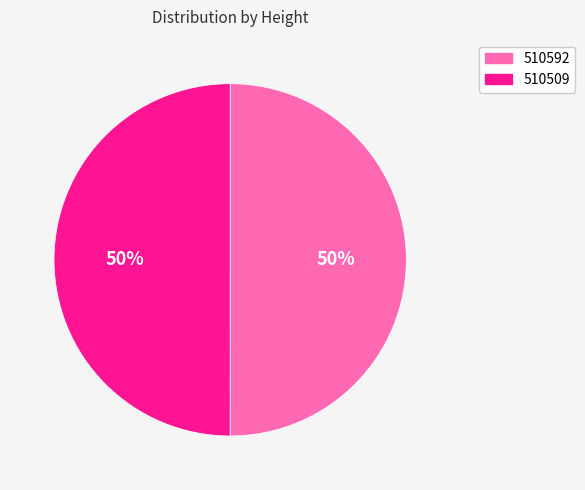

True or false: 510592 accounts for 58% of the total.

False